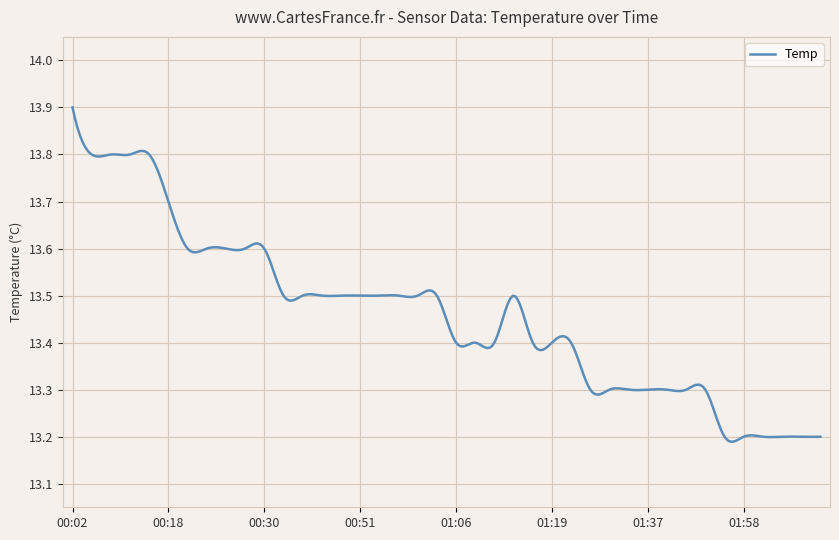

How many lines are shown in the chart?

1